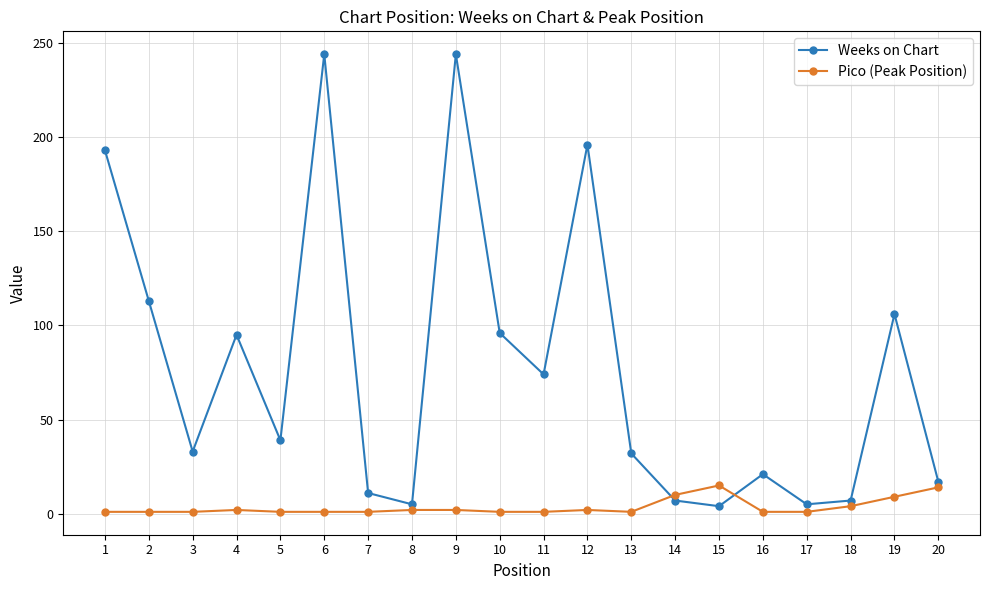

How many interior local peaks does the Weeks on Chart series have?

6